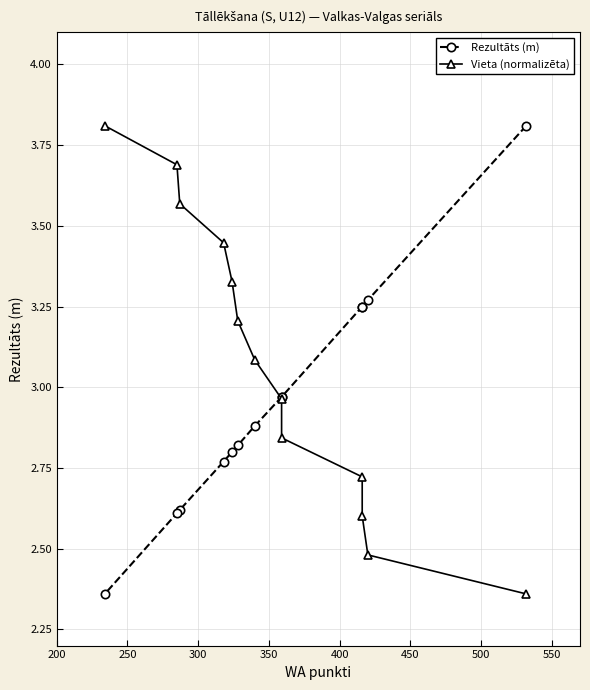

True or false: Vieta (normalizēta) and Rezultāts (m) intersect in this chart.

True